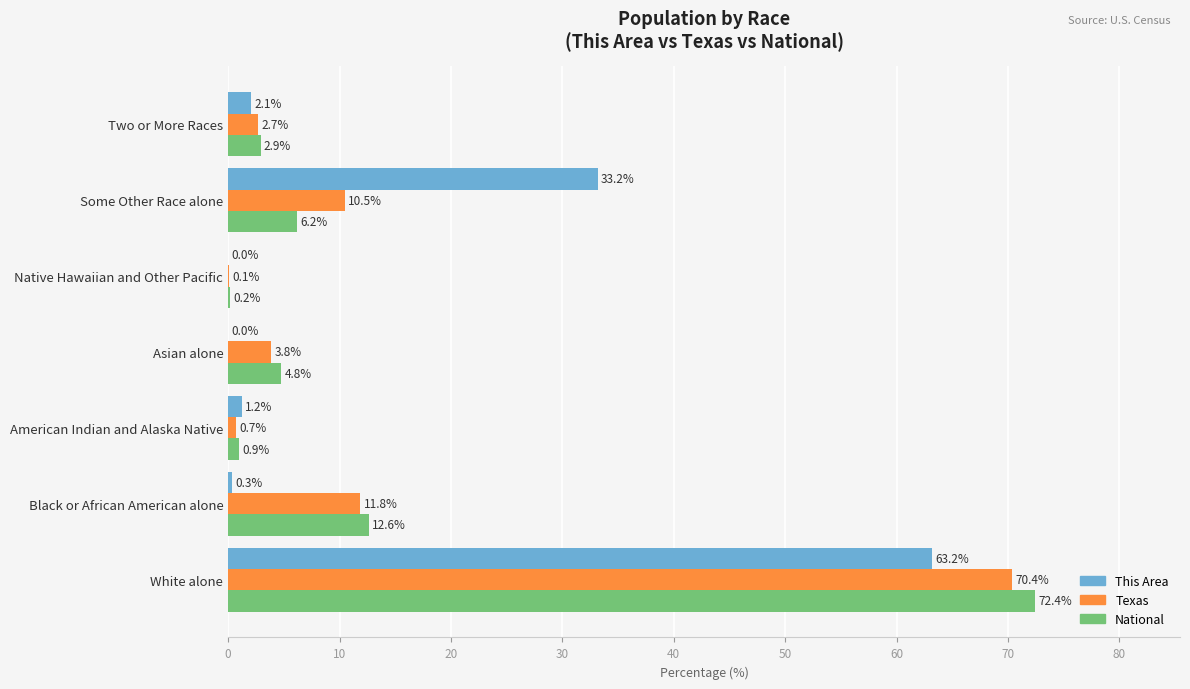

What is the approximate value of Texas at Some Other Race alone?

10.5